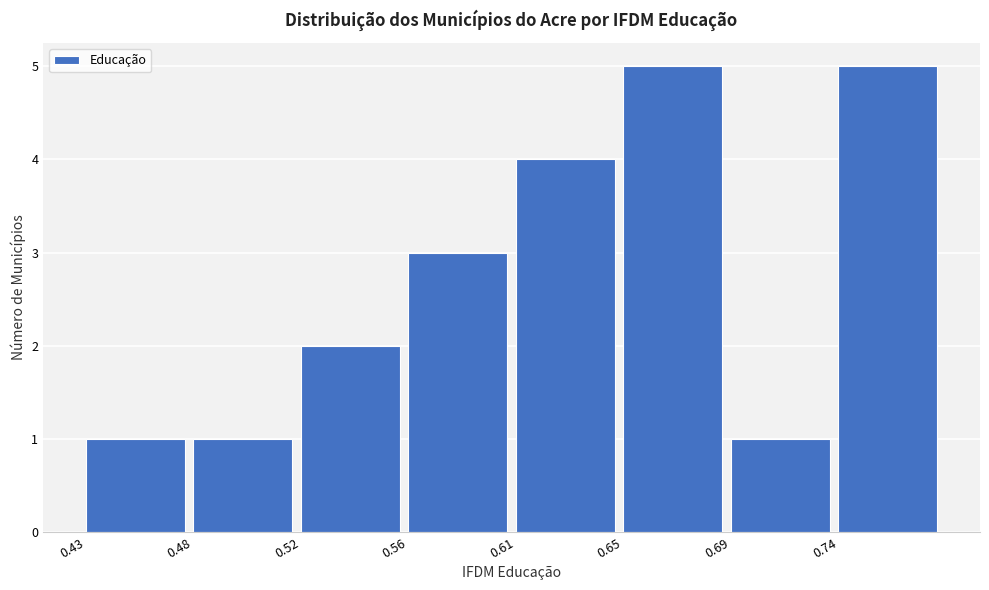

Reading right to left, what are all the values shown in this chart?

0.74=5	0.69=1	0.65=5	0.61=4	0.56=3	0.52=2	0.48=1	0.43=1